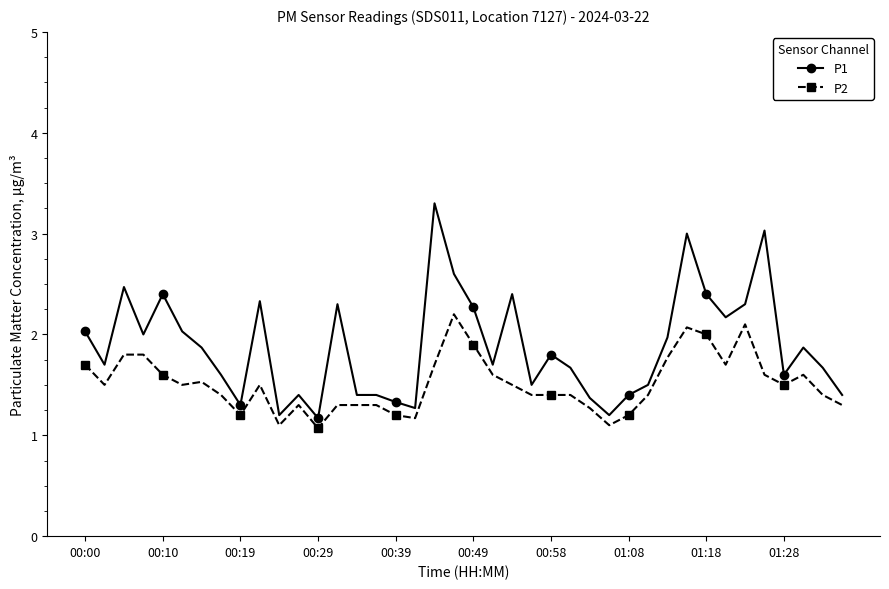

How many distinct data groups are displayed?

2